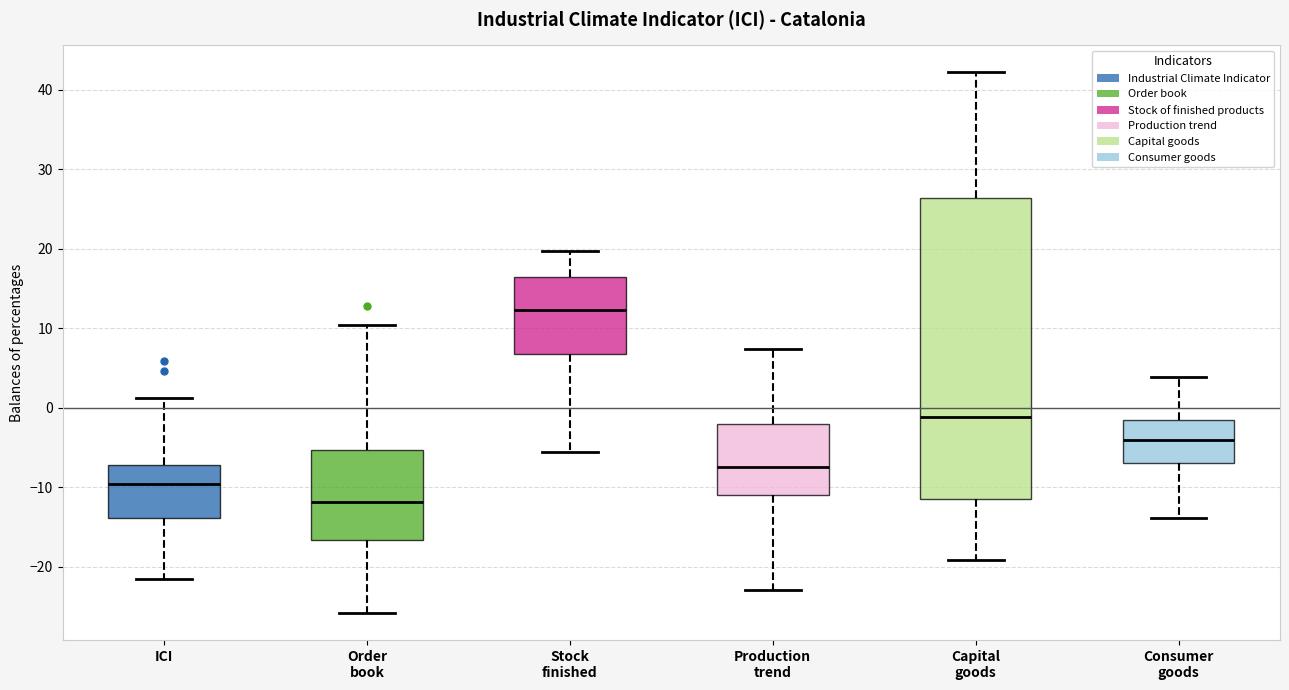

Comparing the boxes themselves (not the whiskers), which one is the tallest?

Capital goods